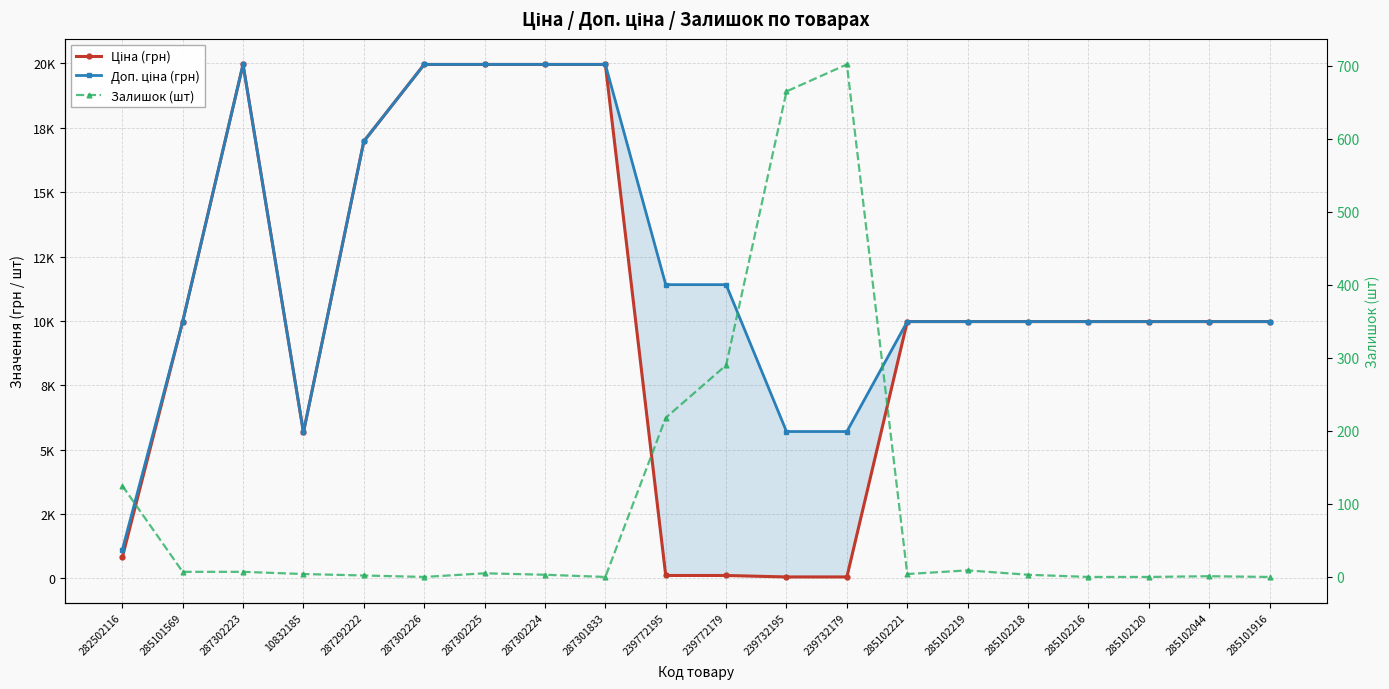

What is the label of the 20th point from the left?

285101916